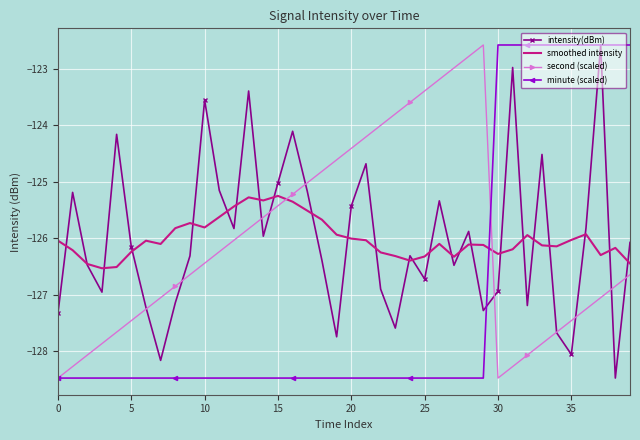

What is the minimum value shown in the chart?

-128.5